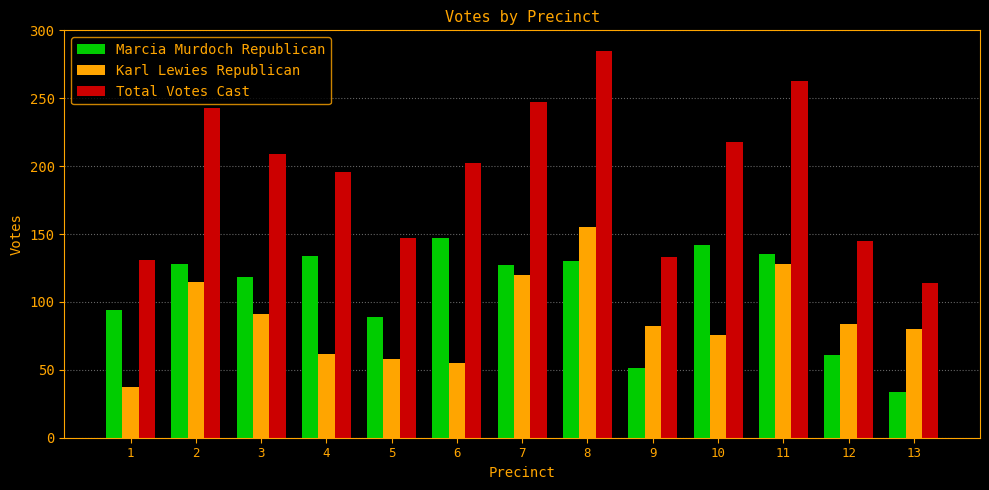

The value of Karl Lewies Republican at 3 is 91. True or false?

True